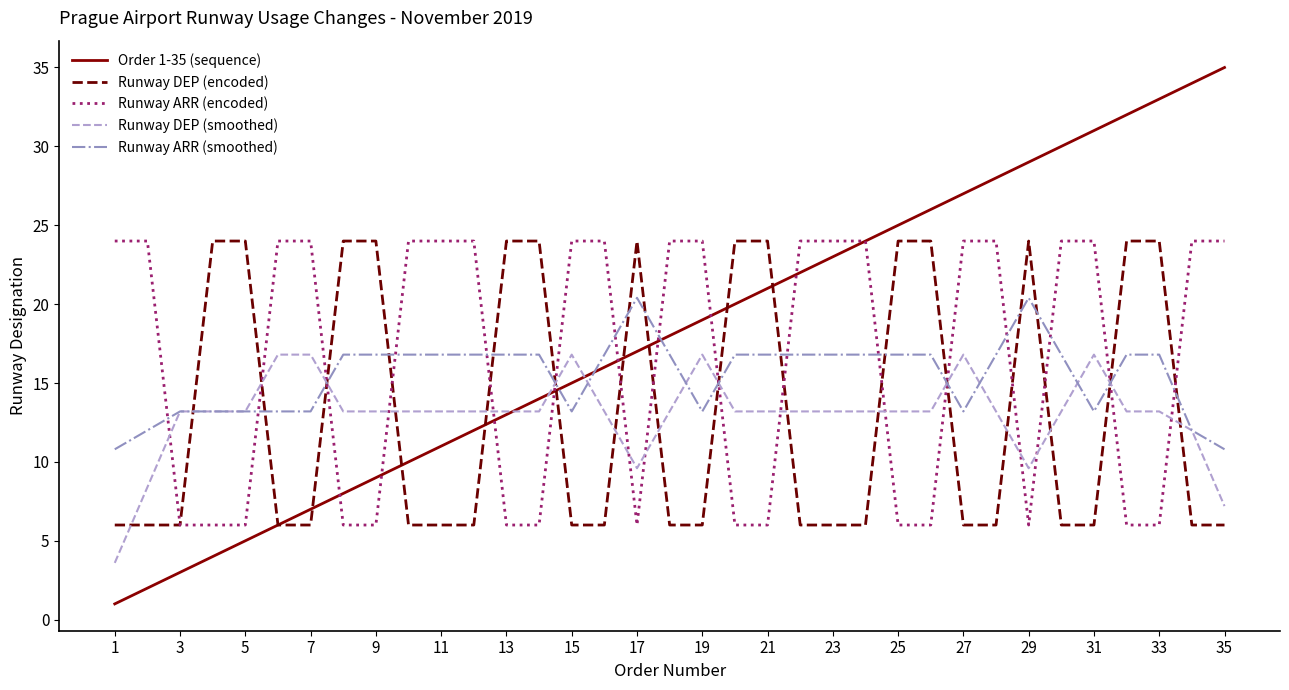

True or false: Runway DEP (smoothed) and Runway DEP (encoded) cross at least once.

True